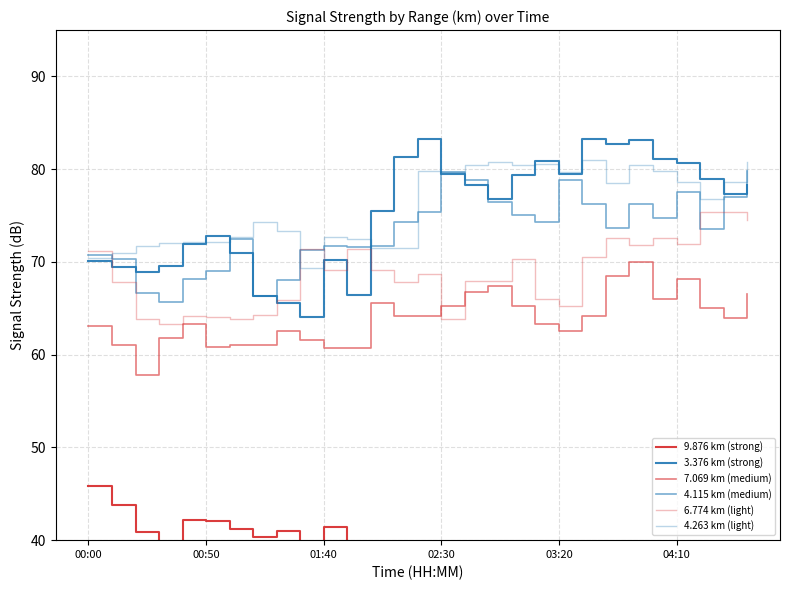

Between 6 and 7, which is larger?

6